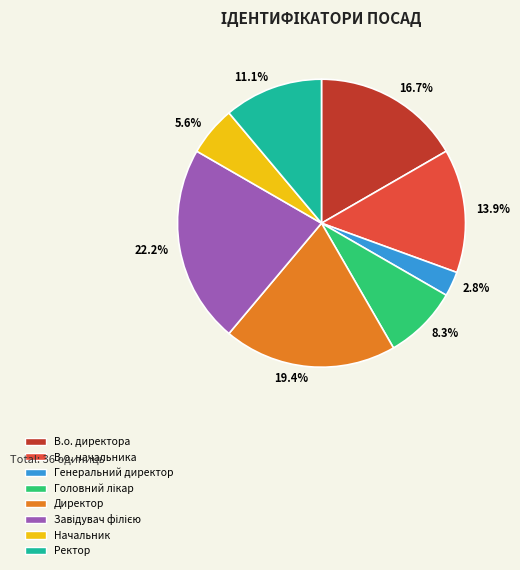

Approximately how many times larger is the value at В.о. начальника compared to В.о. директора?

0.8